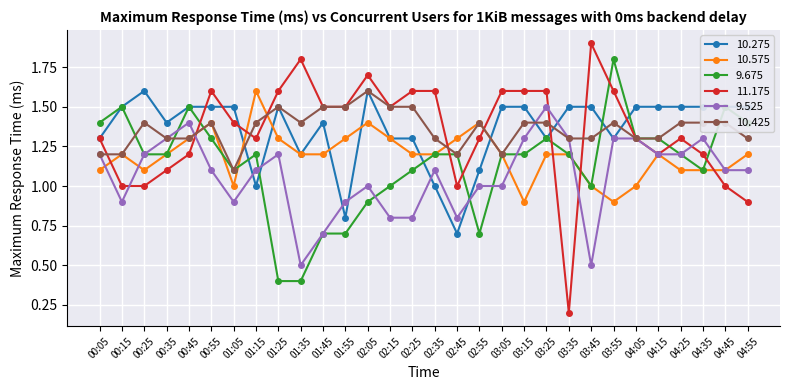

What is the maximum value shown in the chart?

1.9